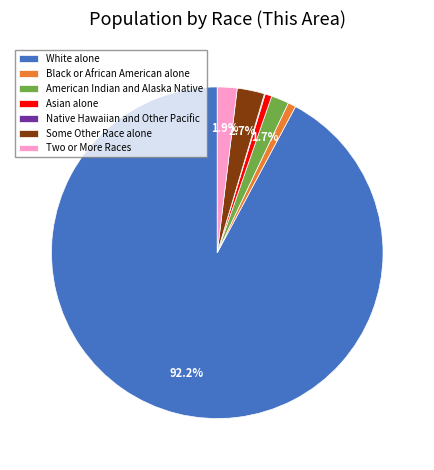

What is the largest slice in the pie chart?

White alone